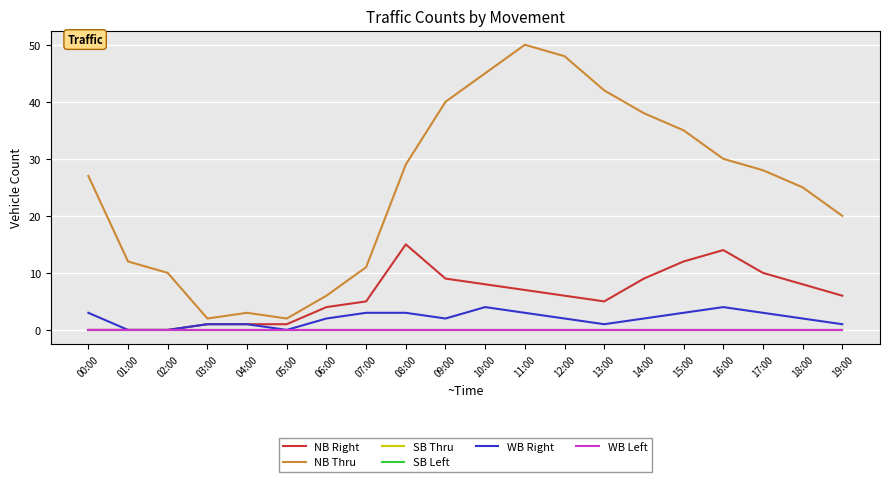

What position from the left is 11:00?

12